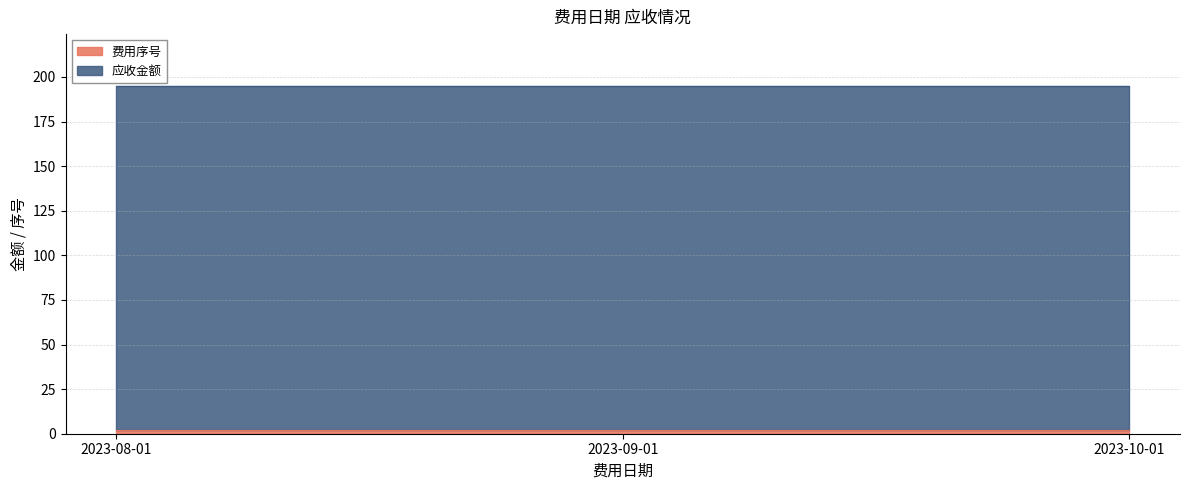

Is it true that 应收金额 equals 67.1 at 2023-09-01?

False